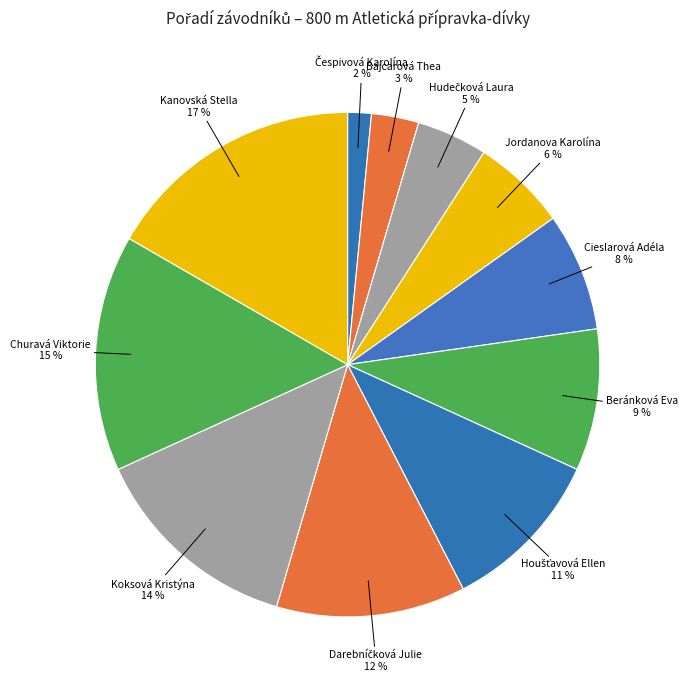

Which category has the biggest portion of the pie?

Kanovská Stella